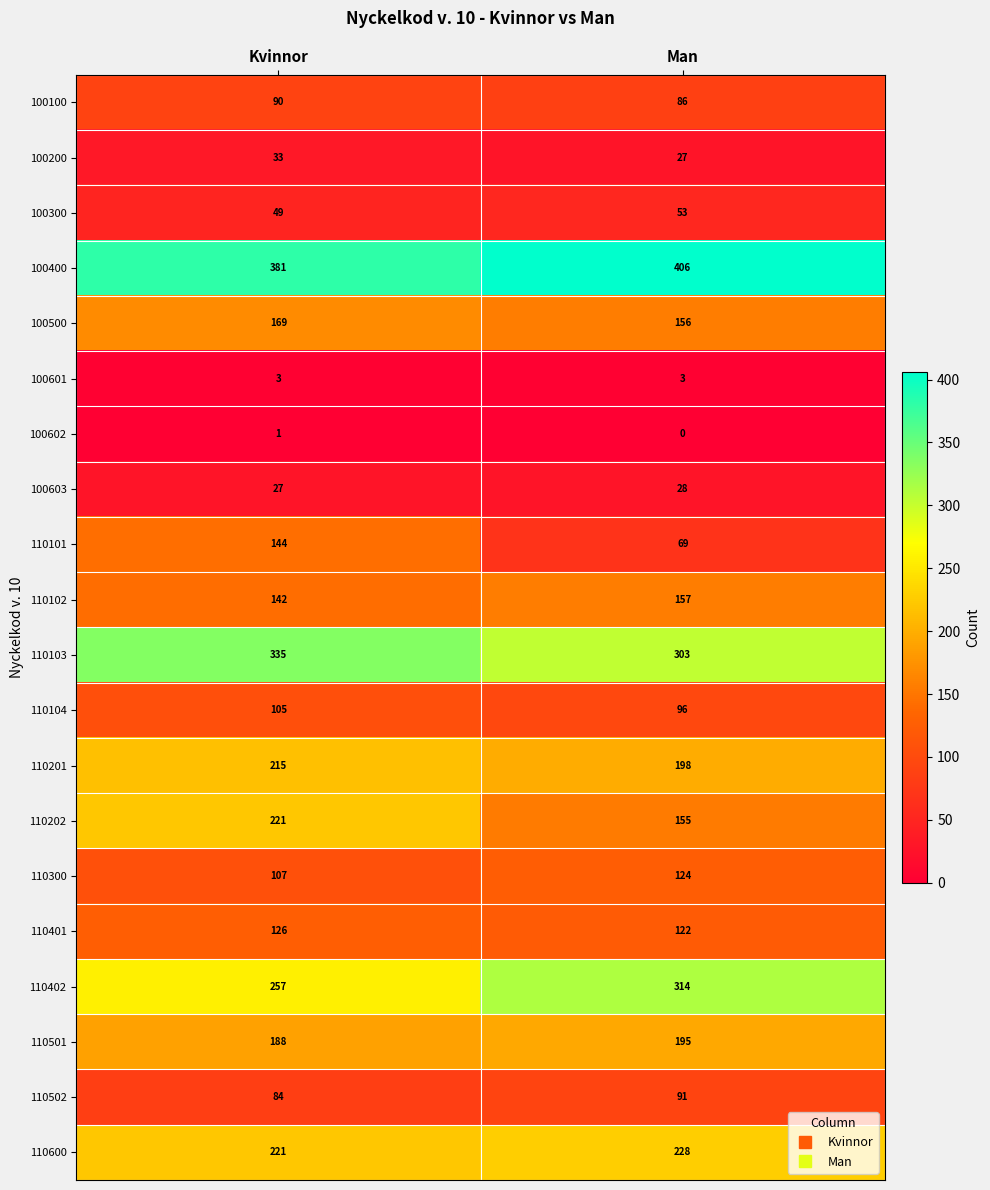

Is it true that 100200 equals 27 at Man?

True